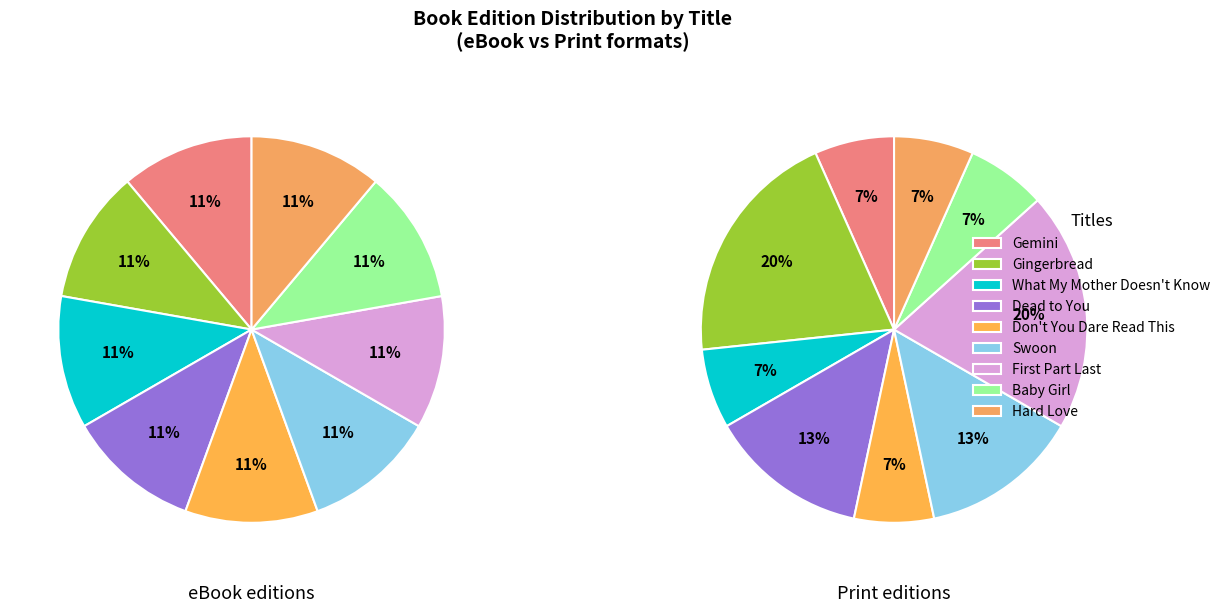

How many slices are in this pie chart?

9